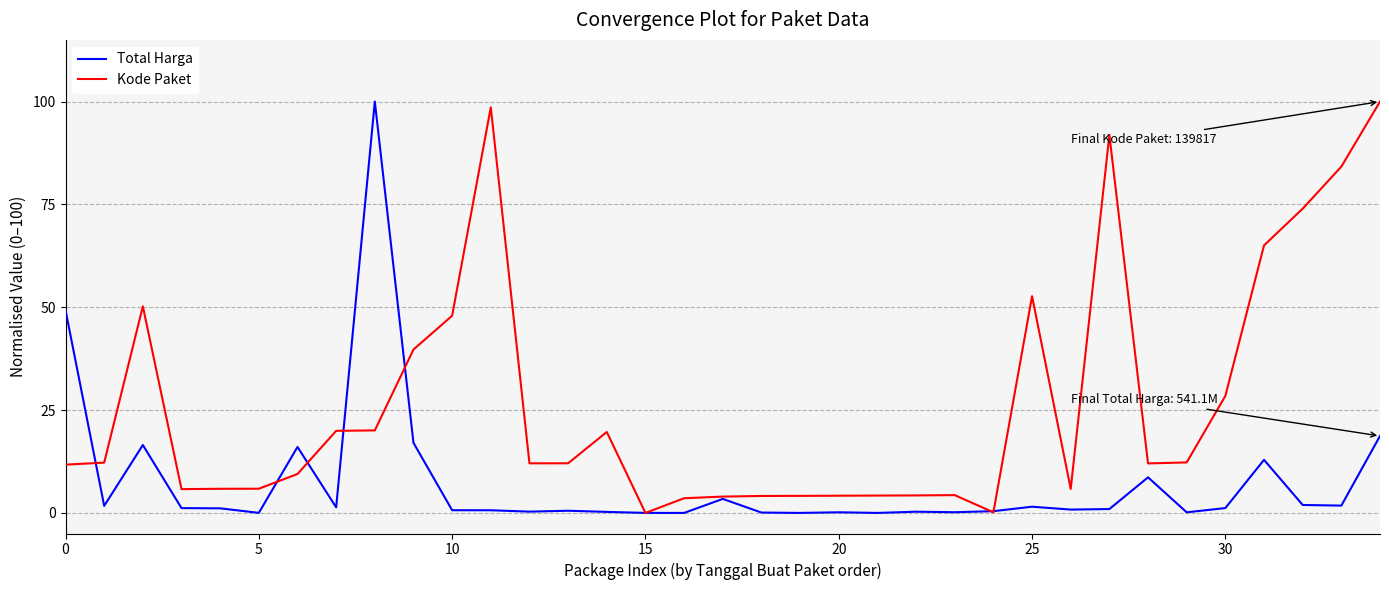

List the series in order of their overall mean, lowest first.

Total Harga, Kode Paket